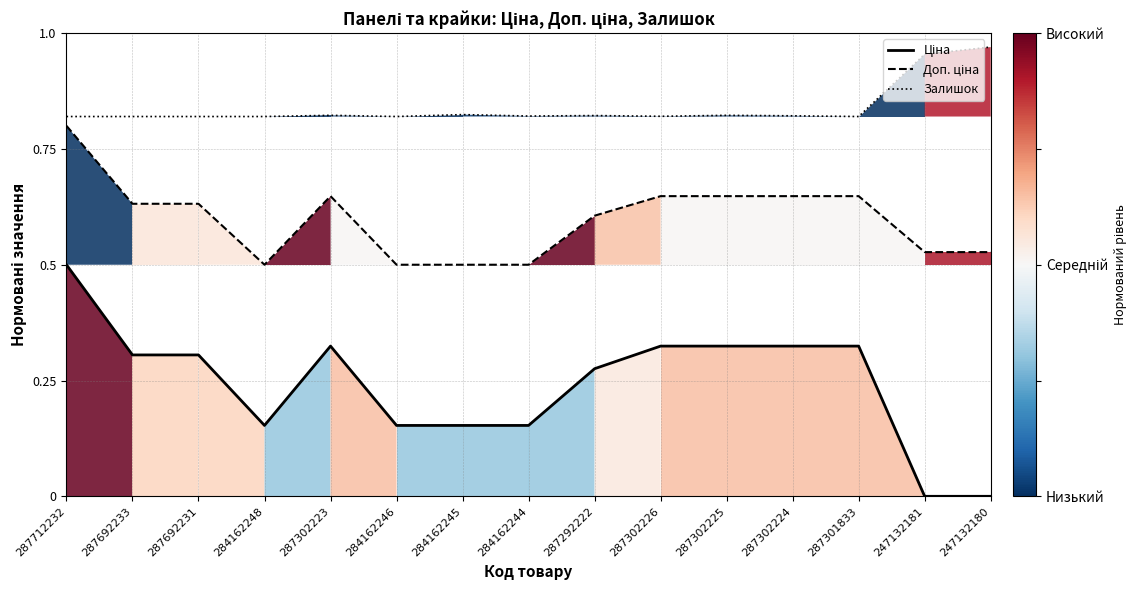

What position from the left is 287712232?

1